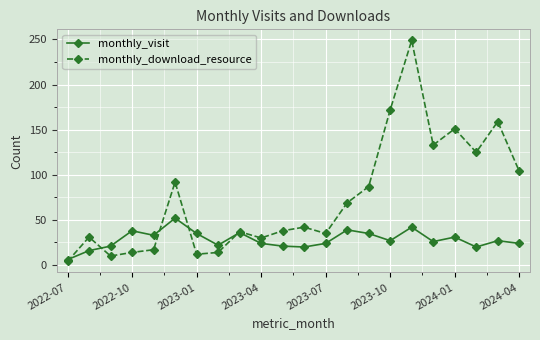

What is the minimum value for monthly_visit?

6